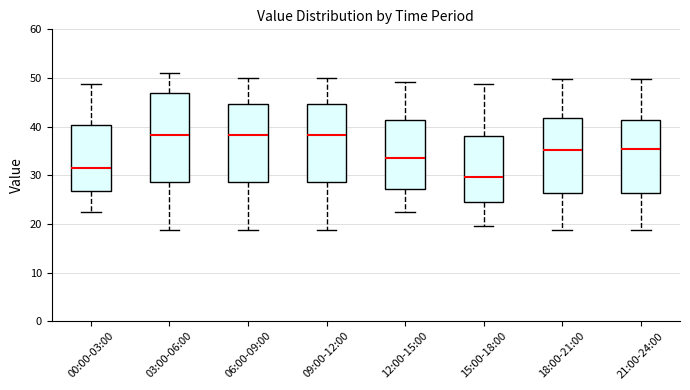

Which box is the tallest, from its lower edge to its upper edge?

03:00-06:00